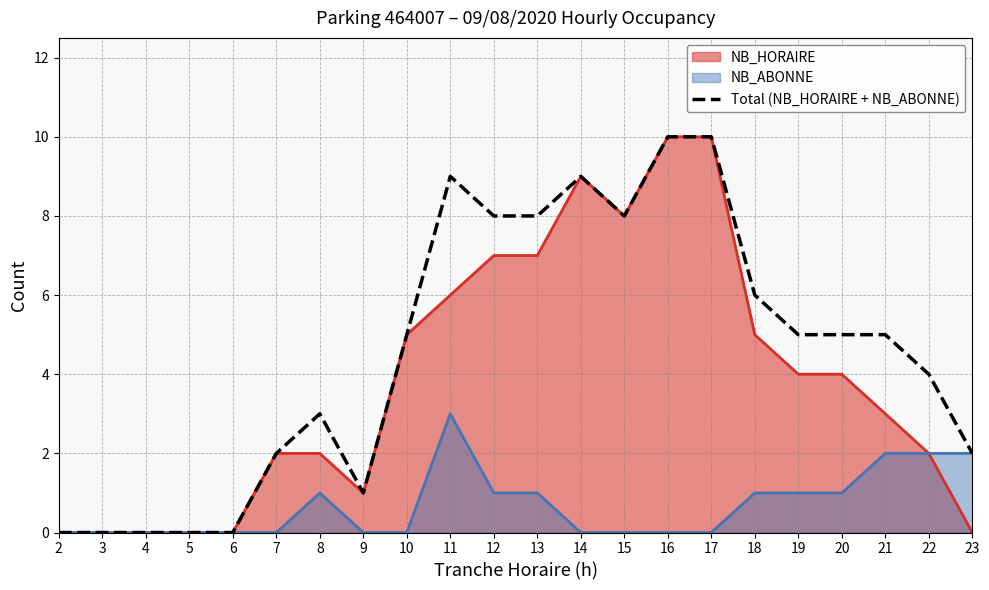

True or false: the data shows 0 at 3.

True